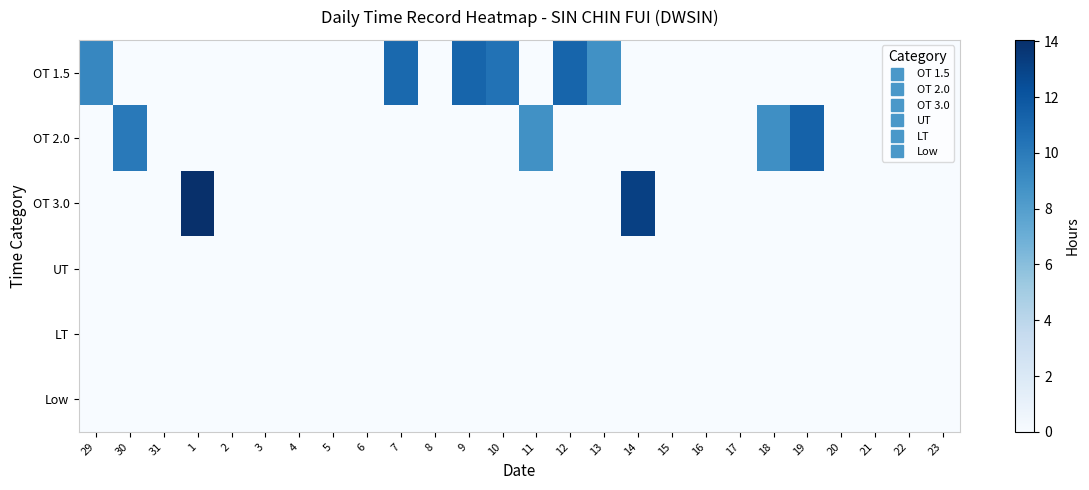

Reading left to right, extract all data points from this chart.

OT 1.5: 29=9.3	30=0.0	31=0.0	1=0.0	2=0.0	3=0.0	4=0.0	5=0.0	6=0.0	7=11.0	8=0.0	9=11.2	10=10.5	11=0.0	12=11.2	13=8.8	14=0.0	15=0.0	16=0.0	17=0.0	18=0.0	19=0.0	20=0.0	21=0.0	22=0.0	23=0.0
OT 2.0: 29=0.0	30=10.1	31=0.0	1=0.0	2=0.0	3=0.0	4=0.0	5=0.0	6=0.0	7=0.0	8=0.0	9=0.0	10=0.0	11=8.8	12=0.0	13=0.0	14=0.0	15=0.0	16=0.0	17=0.0	18=8.9	19=11.3	20=0.0	21=0.0	22=0.0	23=0.0
OT 3.0: 29=0.0	30=0.0	31=0.0	1=14.1	2=0.0	3=0.0	4=0.0	5=0.0	6=0.0	7=0.0	8=0.0	9=0.0	10=0.0	11=0.0	12=0.0	13=0.0	14=13.2	15=0.0	16=0.0	17=0.0	18=0.0	19=0.0	20=0.0	21=0.0	22=0.0	23=0.0
UT: 29=0.0	30=0.0	31=0.0	1=0.0	2=0.0	3=0.0	4=0.0	5=0.0	6=0.0	7=0.0	8=0.0	9=0.0	10=0.0	11=0.0	12=0.0	13=0.0	14=0.0	15=0.0	16=0.0	17=0.0	18=0.0	19=0.0	20=0.0	21=0.0	22=0.0	23=0.0
LT: 29=0.0	30=0.0	31=0.0	1=0.0	2=0.0	3=0.0	4=0.0	5=0.0	6=0.0	7=0.0	8=0.0	9=0.0	10=0.0	11=0.0	12=0.0	13=0.0	14=0.0	15=0.0	16=0.0	17=0.0	18=0.0	19=0.0	20=0.0	21=0.0	22=0.0	23=0.0
Low: 29=0.0	30=0.0	31=0.0	1=0.0	2=0.0	3=0.0	4=0.0	5=0.0	6=0.0	7=0.0	8=0.0	9=0.0	10=0.0	11=0.0	12=0.0	13=0.0	14=0.0	15=0.0	16=0.0	17=0.0	18=0.0	19=0.0	20=0.0	21=0.0	22=0.0	23=0.0